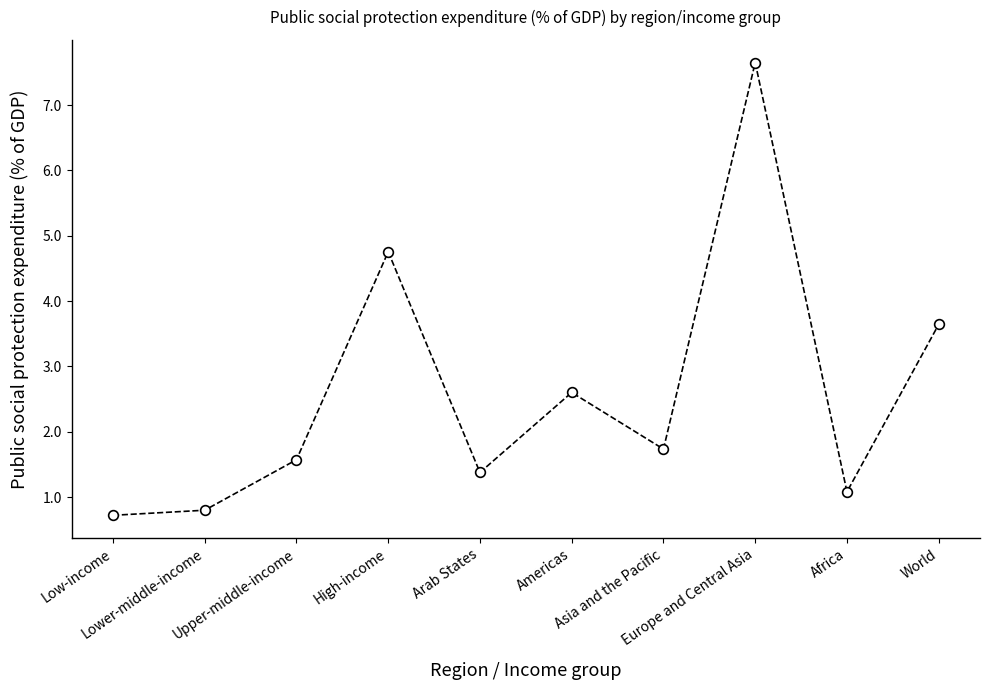

Read the value at Americas.

2.6